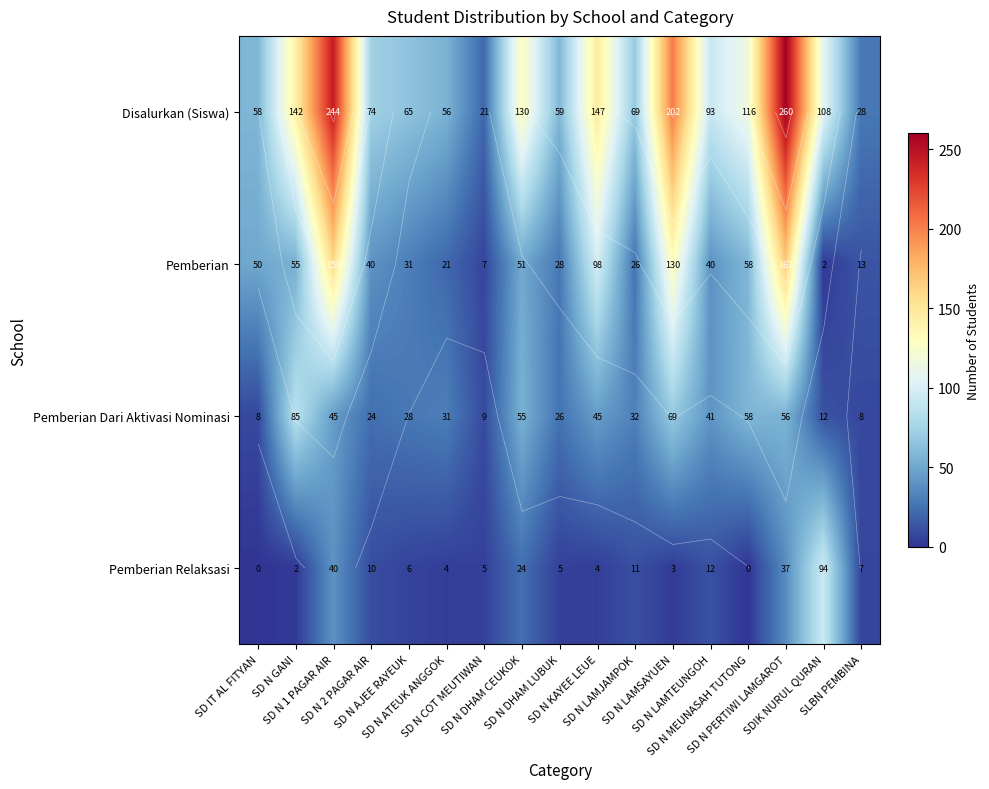

Count the number of data series in this chart.

4